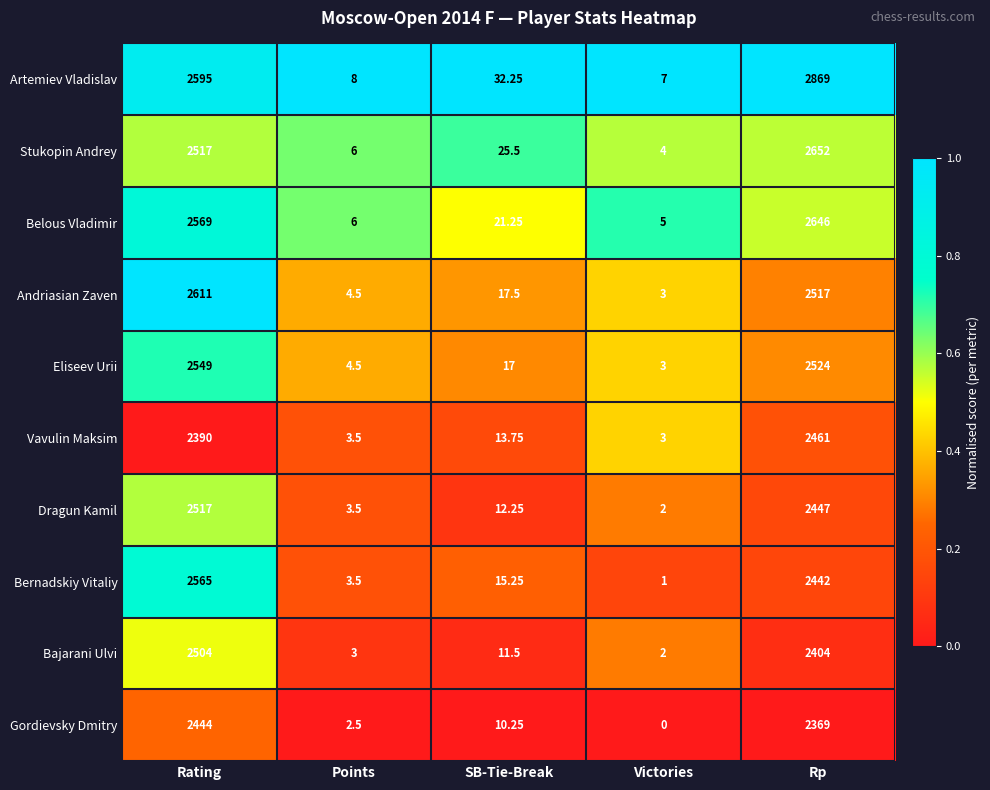

Count the number of data series in this chart.

10